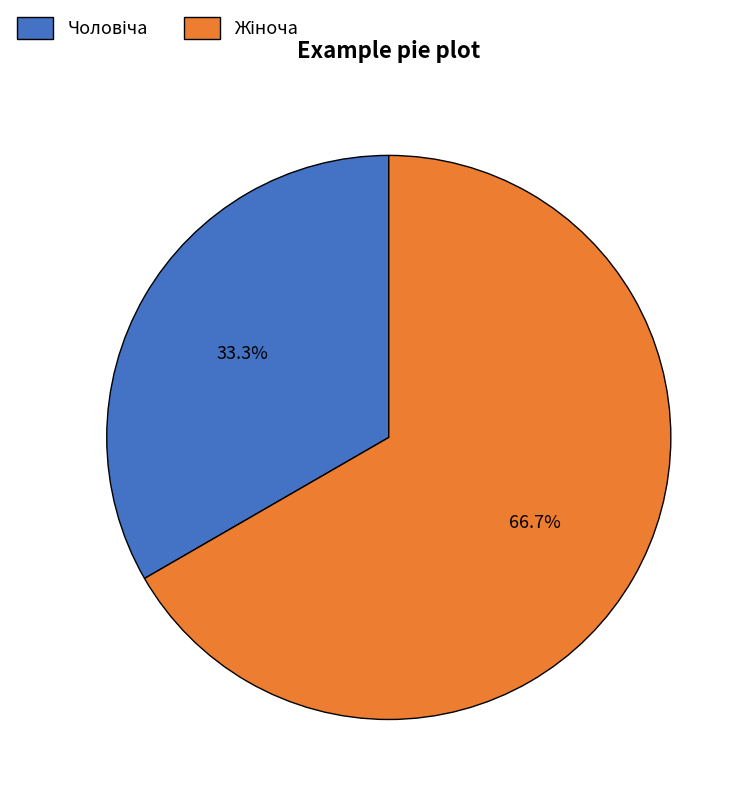

Is there a majority slice in this chart?

Yes